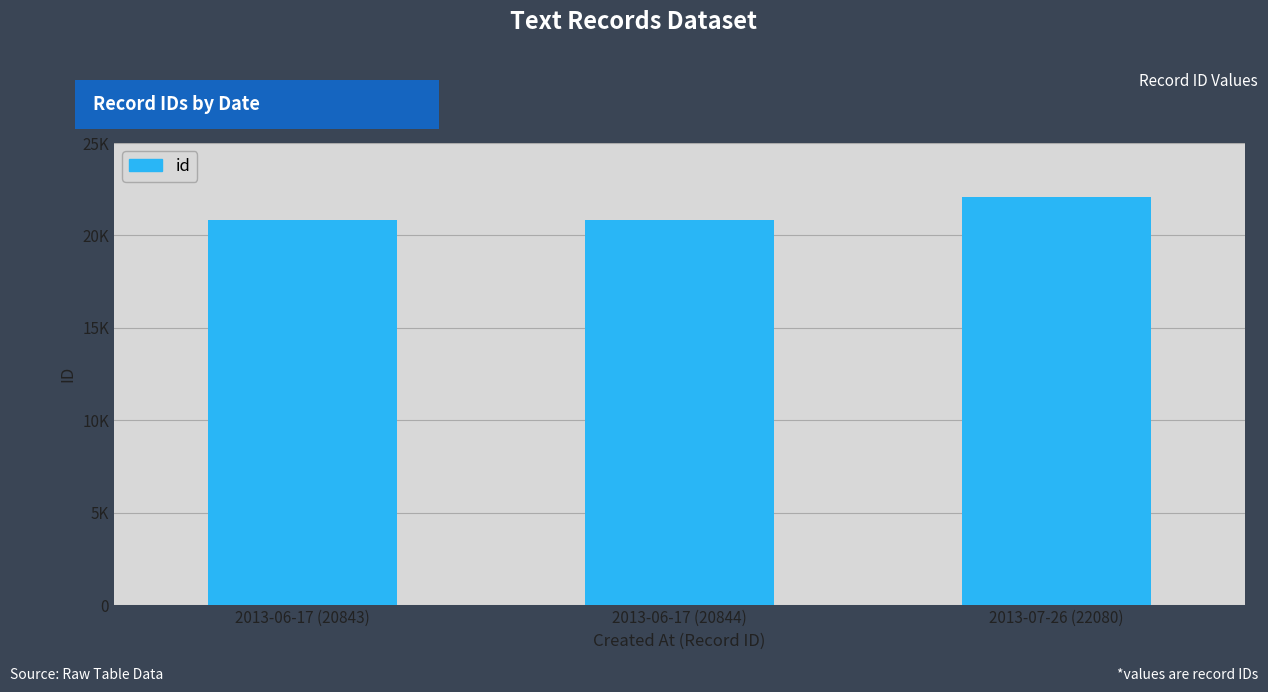

What is the change in value from 2013-06-17 (20843) to 2013-07-26 (22080)?

+1237